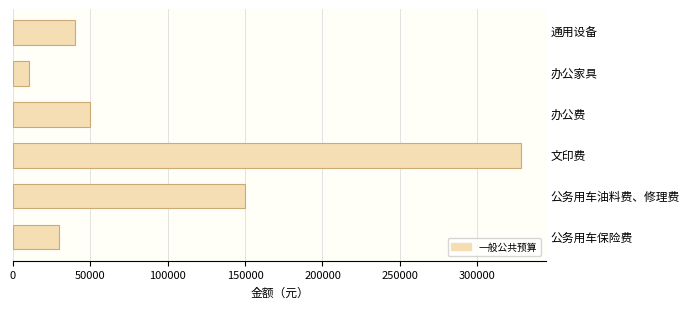

Is it true that the value at 公务用车油料费、修理费 is 150000?

True